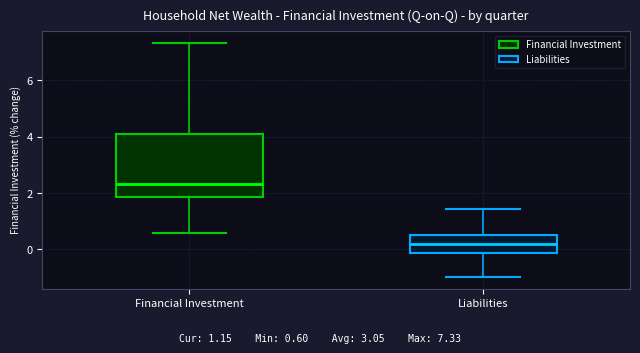

Where is the upper edge of the box for Liabilities on the y-axis? The values are not printed on the chart, so give them approximately, as read against the axis.

0.6